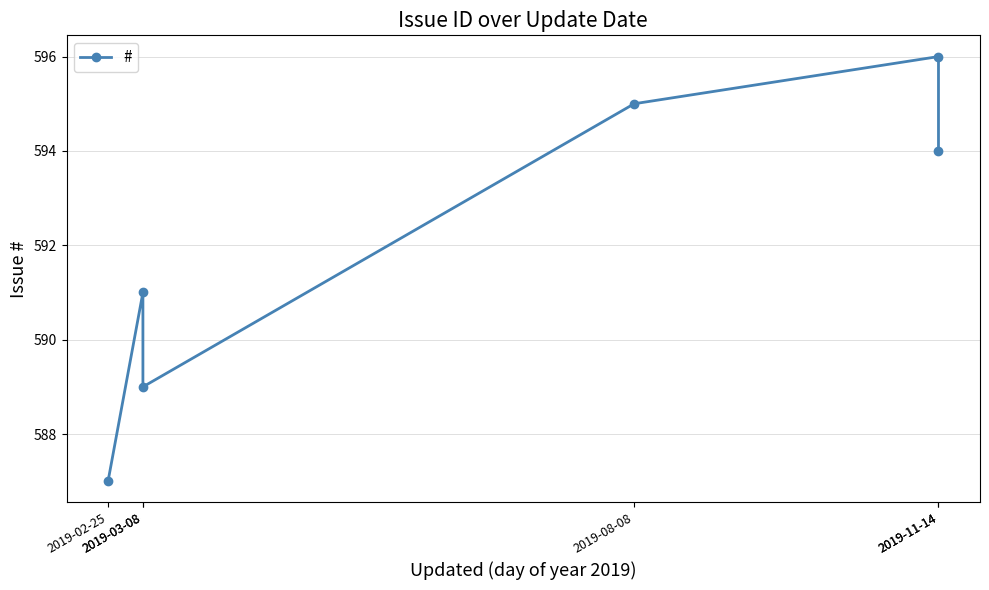

At which category does the chart reach its peak across all series?

2019-11-14